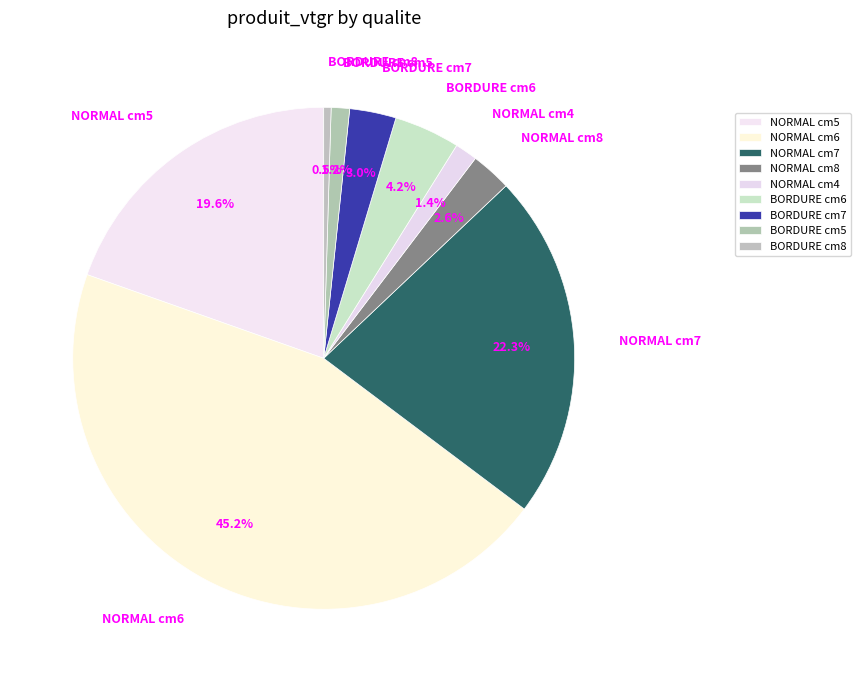

How many segments does this pie chart have?

9